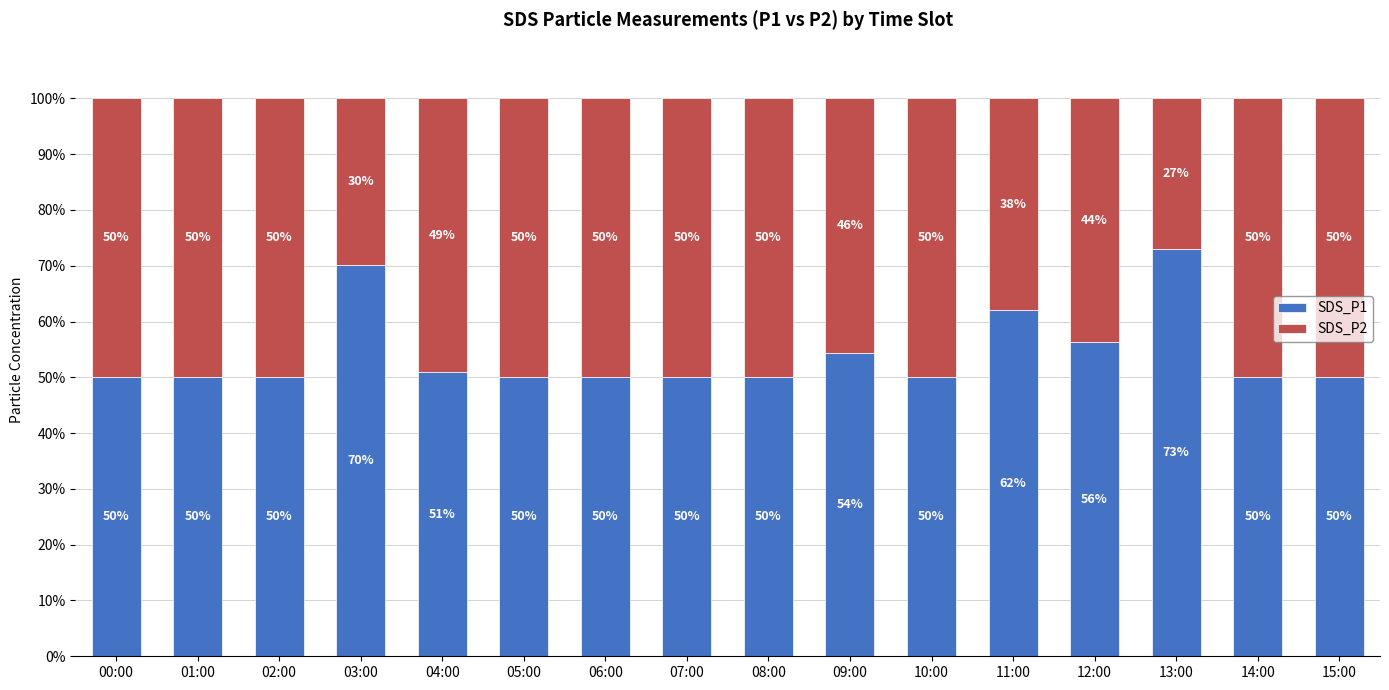

The SDS_P1 series shows 80.7 at 06:00. True or false?

False